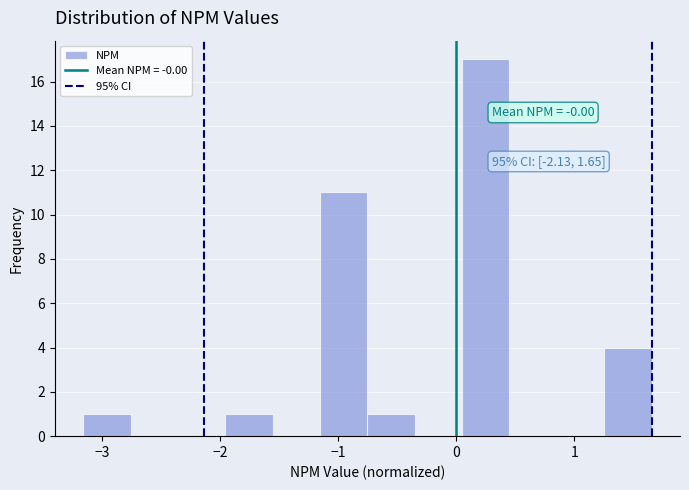

Which range on the x-axis has the tallest bar?

0.0 to 0.4